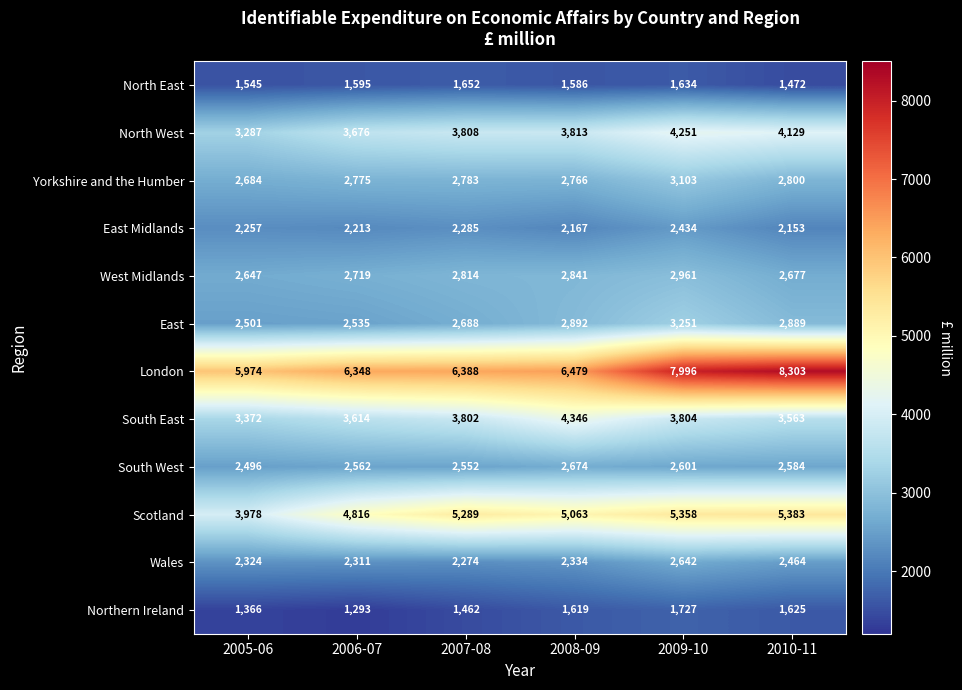

At how many categories does at least one series exceed 2209?

6